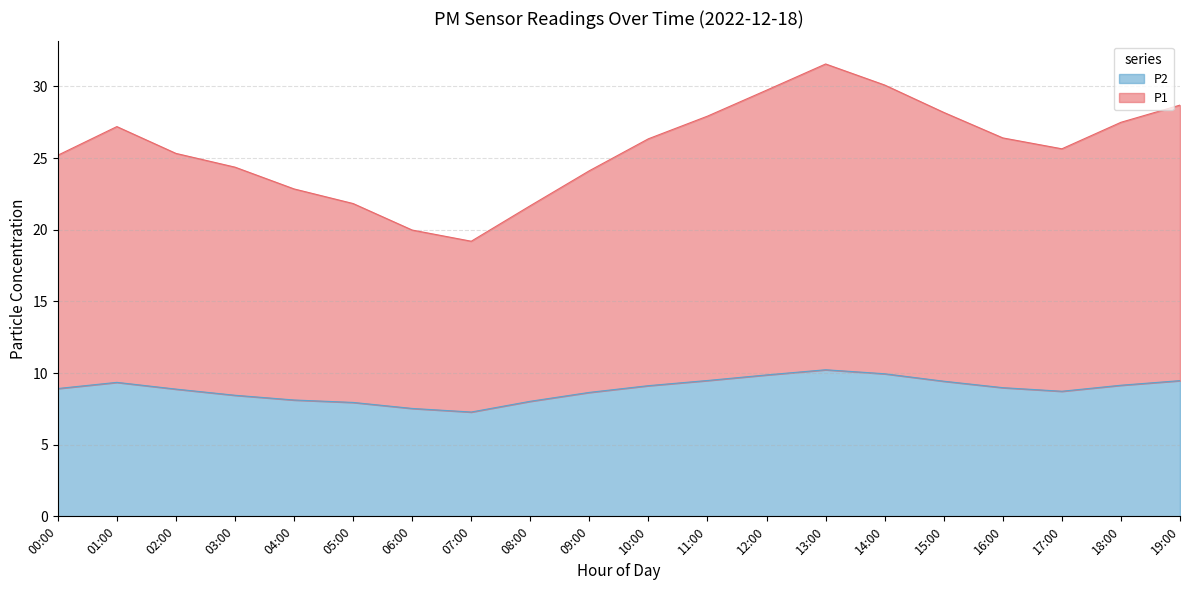

List the labels in order of P2 value, largest first.

13:00, 14:00, 12:00, 11:00, 19:00, 15:00, 01:00, 18:00, 10:00, 16:00, 00:00, 02:00, 17:00, 09:00, 03:00, 04:00, 08:00, 05:00, 06:00, 07:00